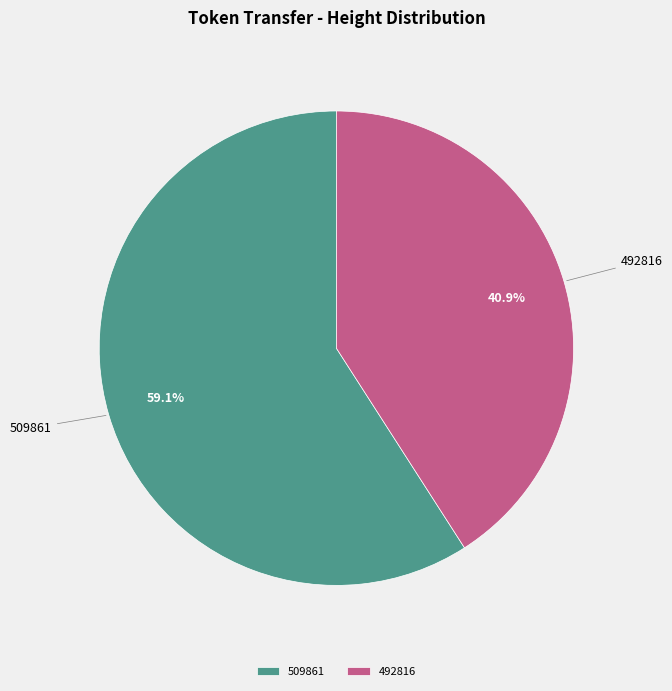

Which category has the biggest portion of the pie?

509861